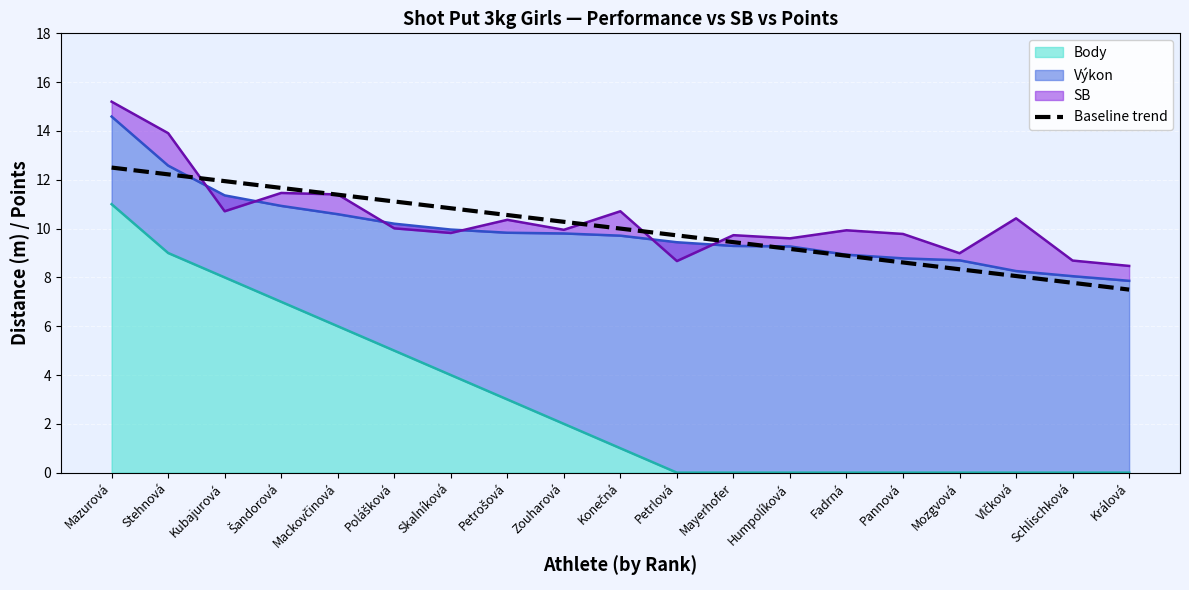

What is the label of the 4th point from the left?

Šandorová